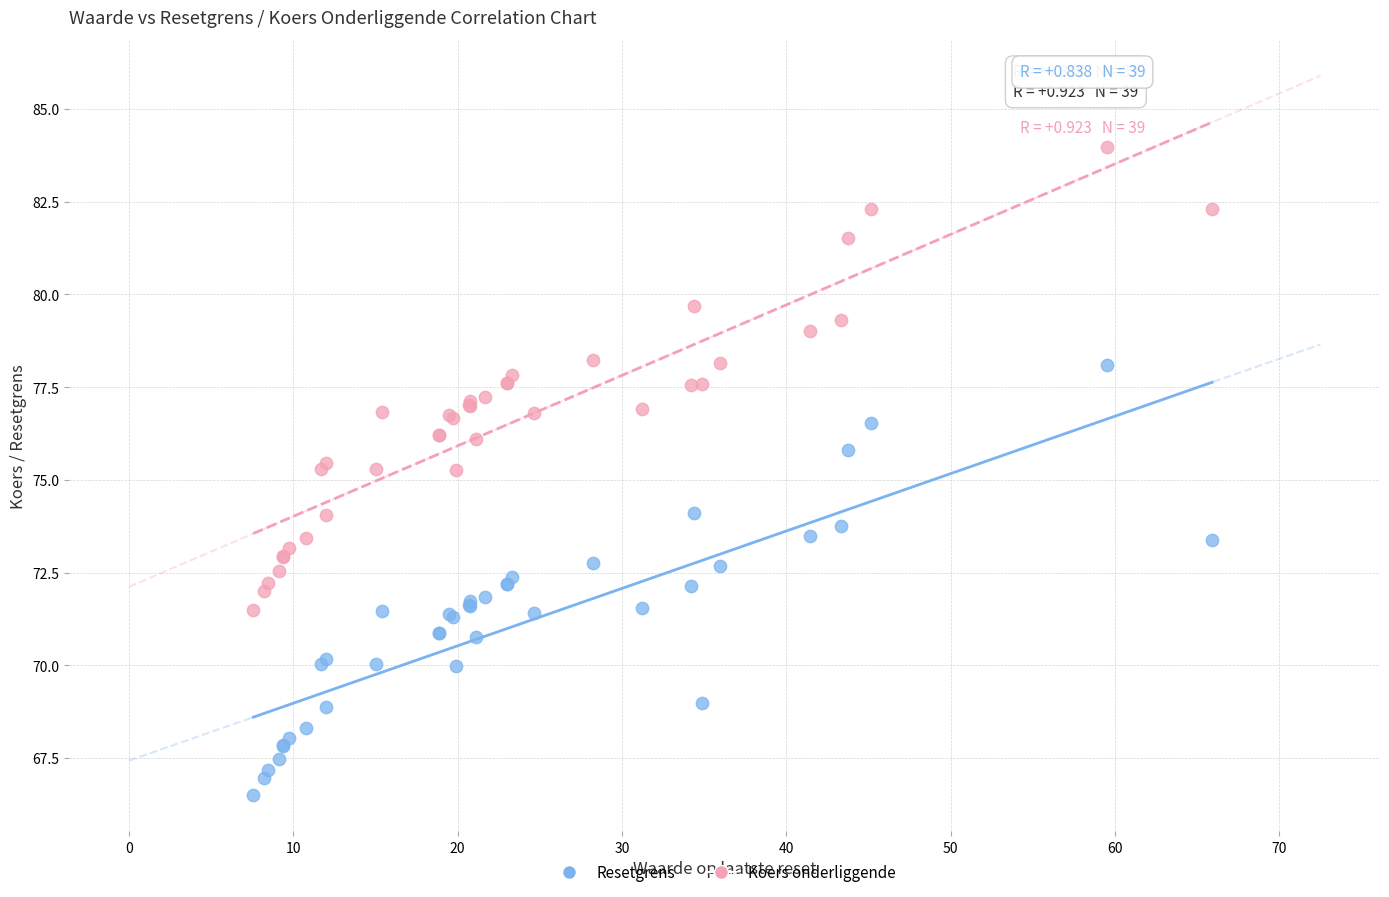

What are all the series names shown in the legend?

Resetgrens, Koers onderliggende